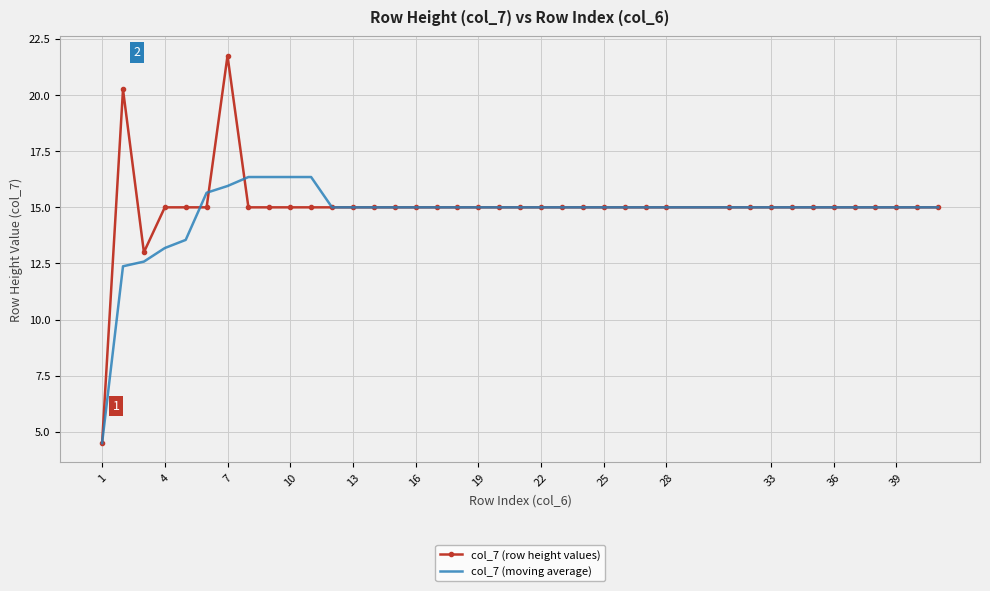

True or false: col_7 (row height values) and col_7 (moving average) cross at least once.

True